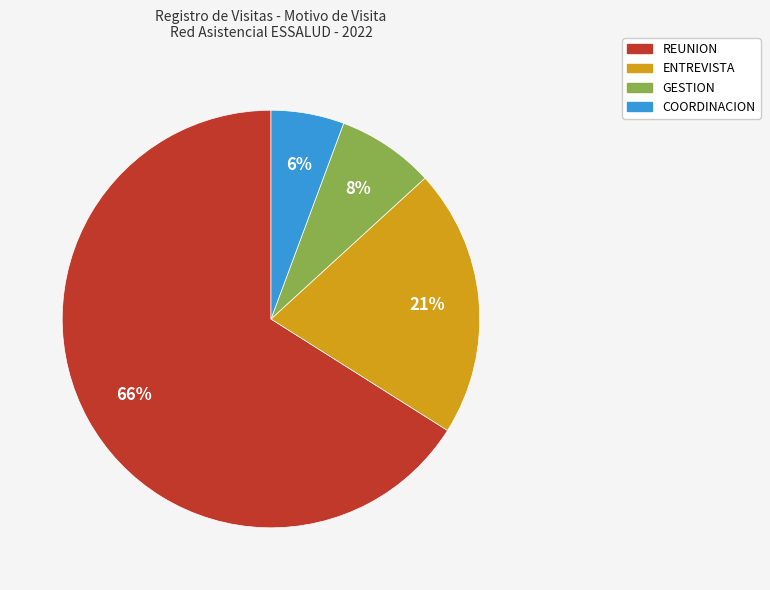

Does any single category account for the majority?

Yes